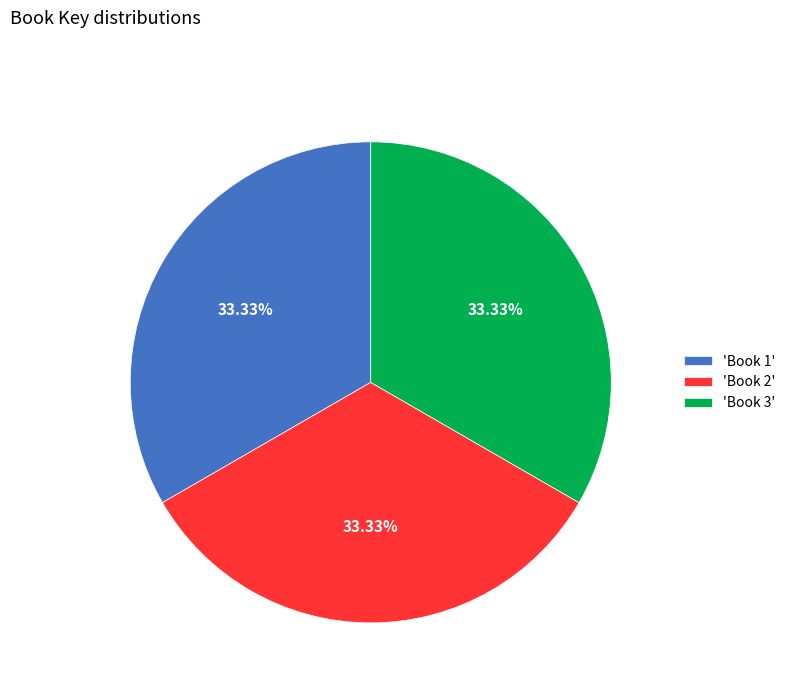

Is the sum of 'Book 3' and 'Book 1' greater than half?

Yes